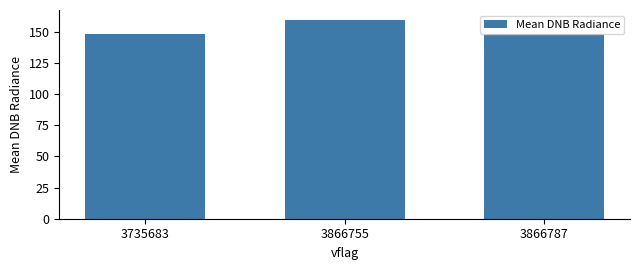

Are the bars grouped side by side (vs. stacked)?

No